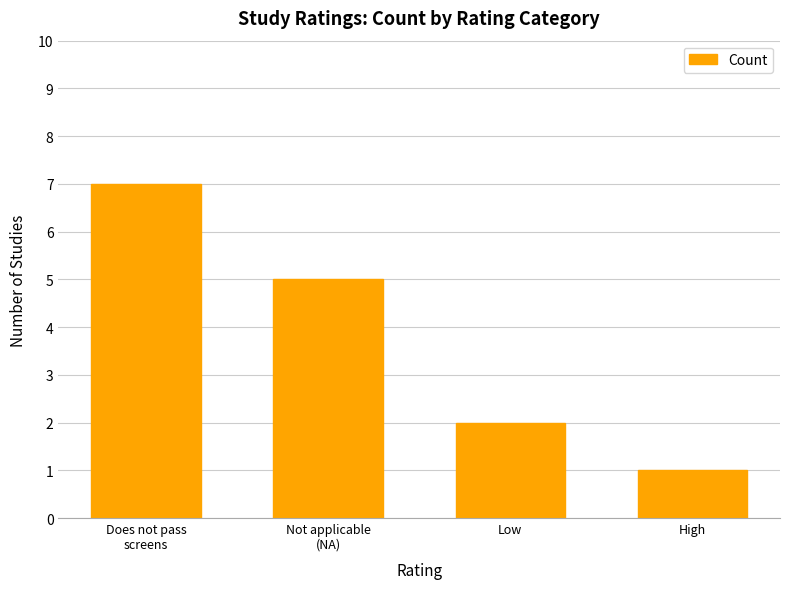

Are the bars grouped side by side (vs. stacked)?

No